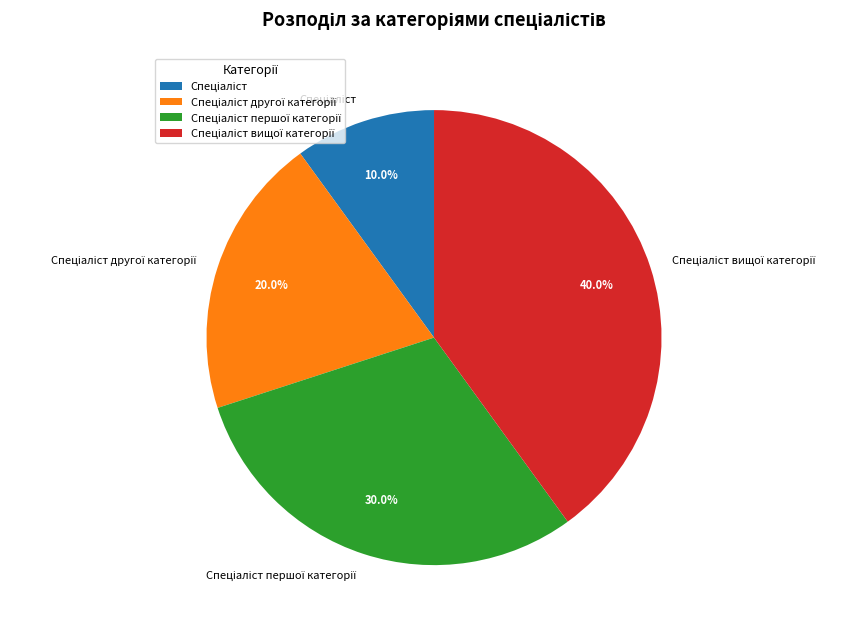

To the nearest percent, what is the average slice percentage?

25%